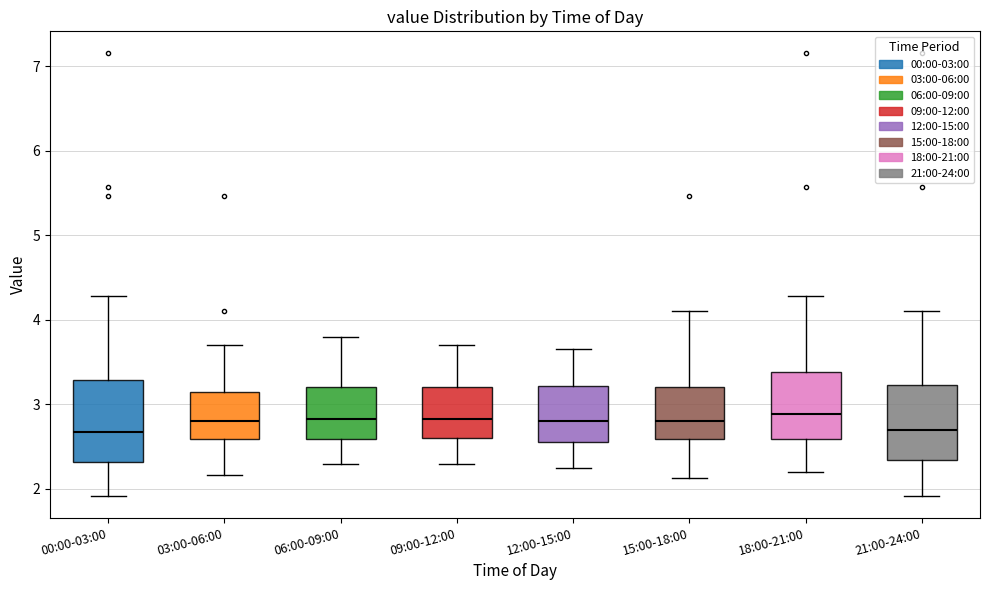

Reading left to right, transcribe this box plot: for each box, give where its median line is, the range the box spans, and where its two whiskers end, as read against the y-axis. The values are not printed on the chart, so give them approximately, as read against the axis.

00:00-03:00: median 2.7, box 2.3 to 3.3, whiskers 1.9 to 4.3
03:00-06:00: median 2.8, box 2.6 to 3.2, whiskers 2.2 to 3.7
06:00-09:00: median 2.8, box 2.6 to 3.2, whiskers 2.3 to 3.8
09:00-12:00: median 2.8, box 2.6 to 3.2, whiskers 2.3 to 3.7
12:00-15:00: median 2.8, box 2.6 to 3.2, whiskers 2.3 to 3.7
15:00-18:00: median 2.8, box 2.6 to 3.2, whiskers 2.1 to 4.1
18:00-21:00: median 2.9, box 2.6 to 3.4, whiskers 2.2 to 4.3
21:00-24:00: median 2.7, box 2.3 to 3.2, whiskers 1.9 to 4.1